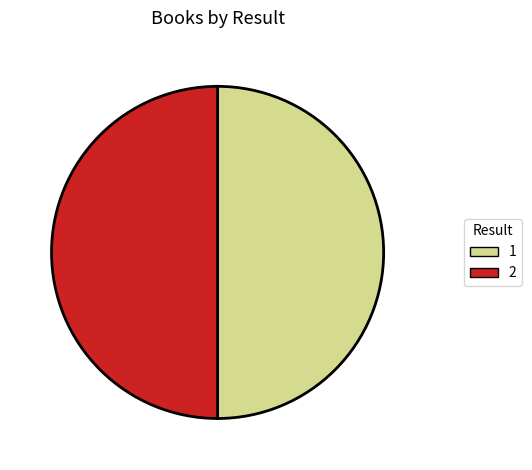

Approximately how many times larger is the value at 1 compared to 2?

1.0